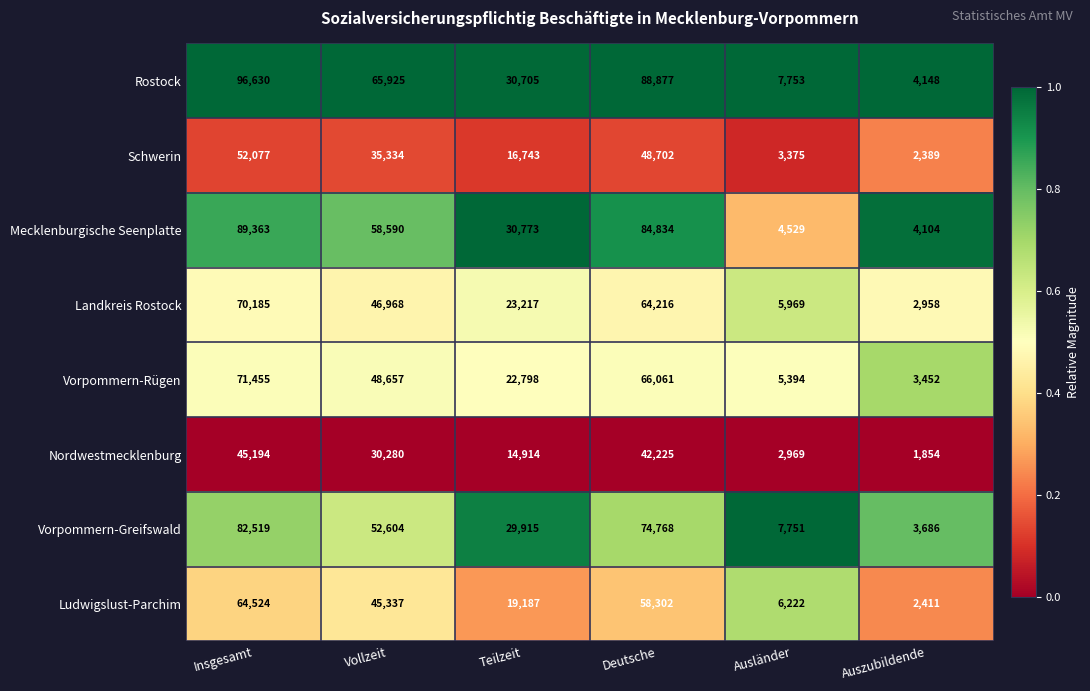

What is the spread (max minus min) of values at Teilzeit?

15859